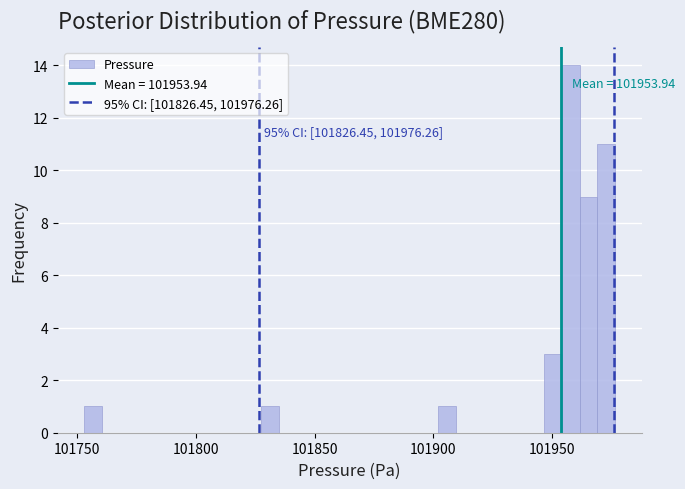

Read against the x-axis, roughly where is the centre of the tallest bar?

101960